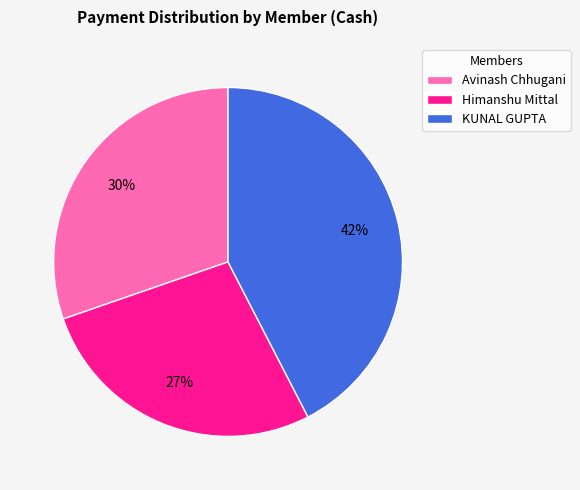

To the nearest percent, what is the average slice percentage?

33%